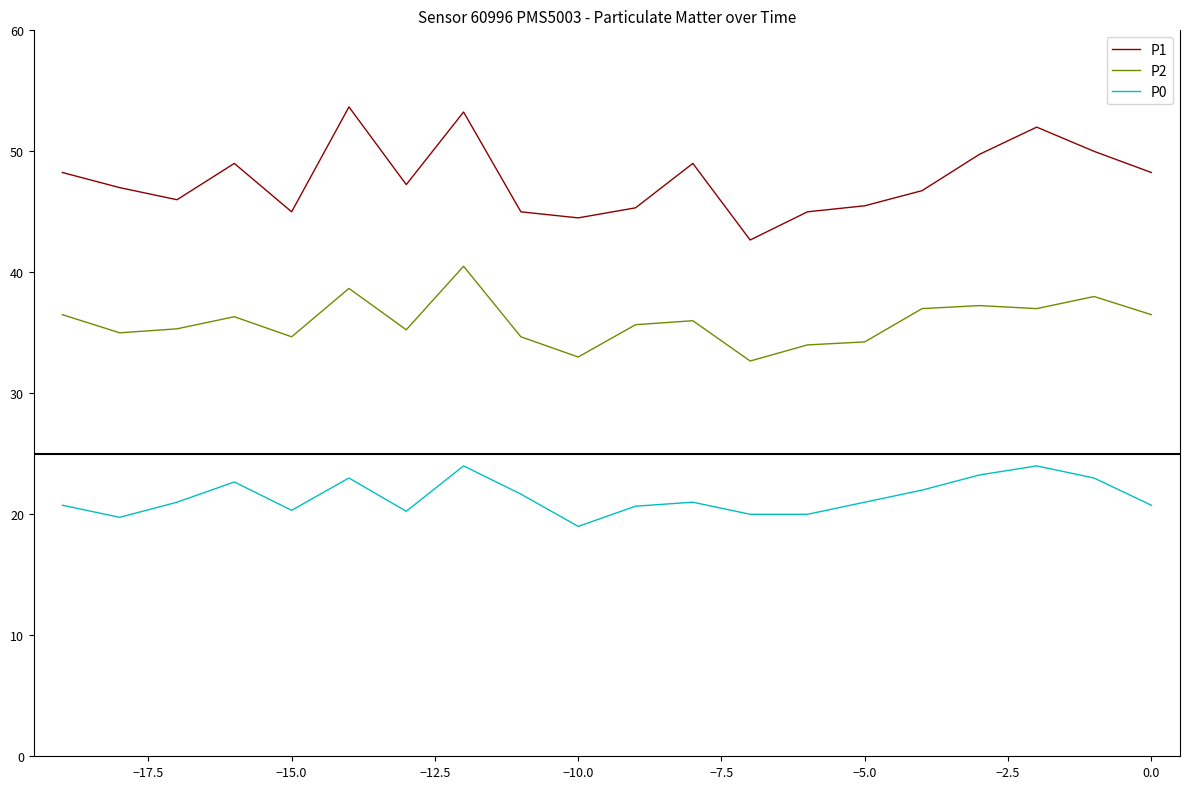

What is the highest value of the P1 series?

53.7